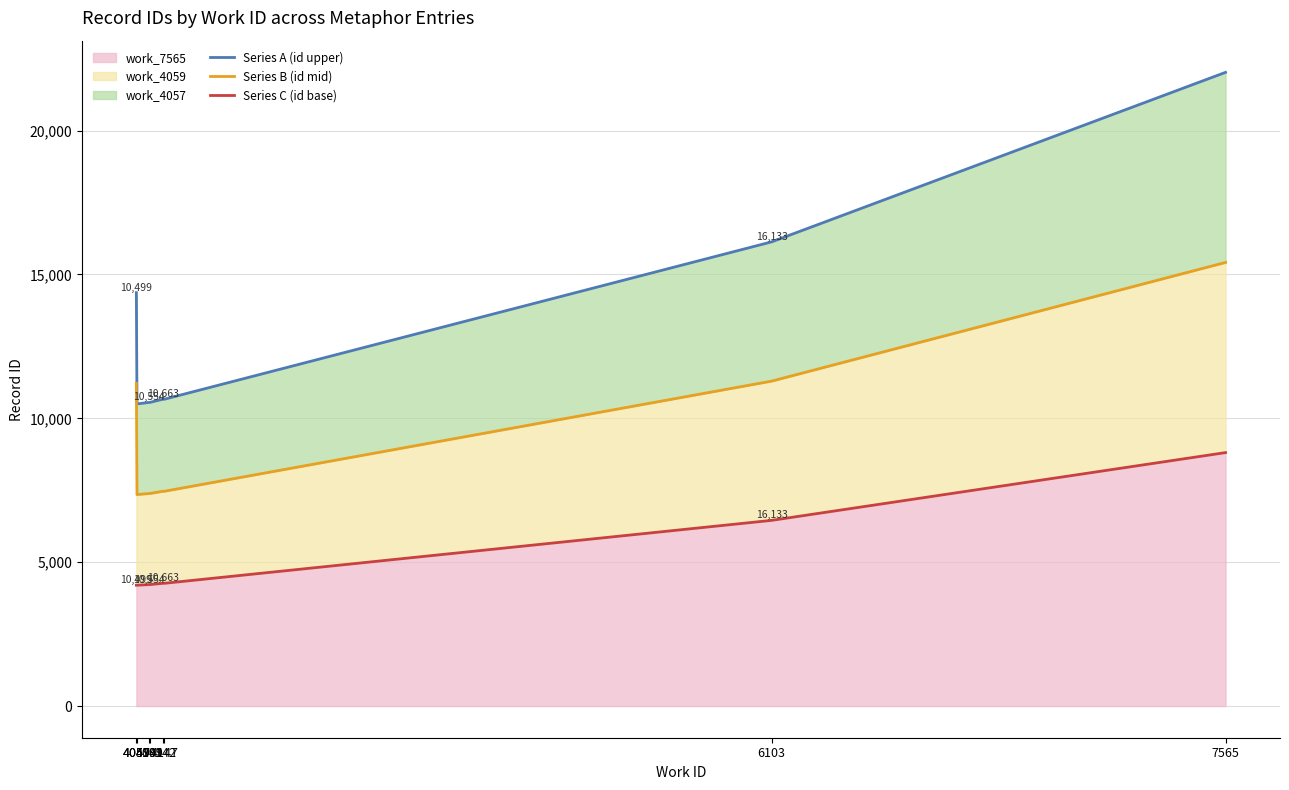

Which series changed the most between 4099 and 4142?

Series A (id upper)